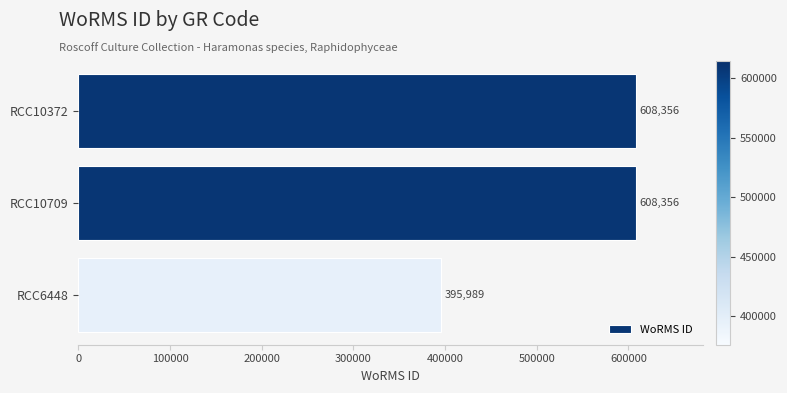

What is the ratio of the value at RCC10372 to the value at RCC6448?

1.5